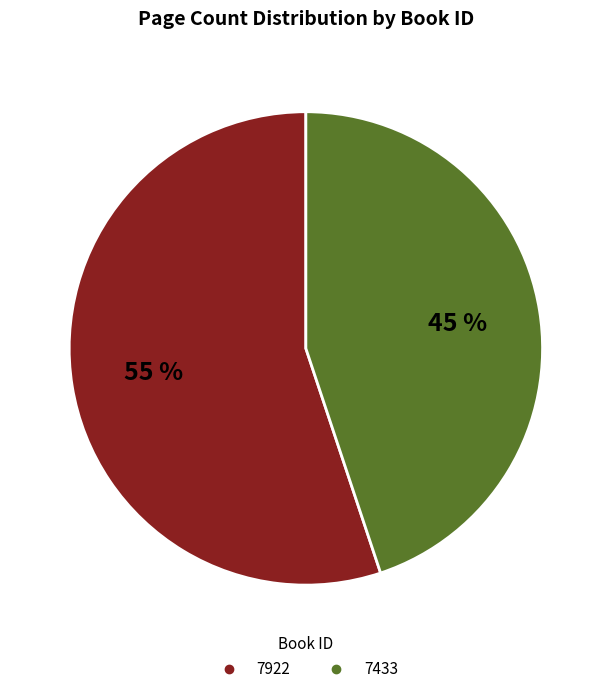

Which has a higher value, 7433 or 7922?

7922